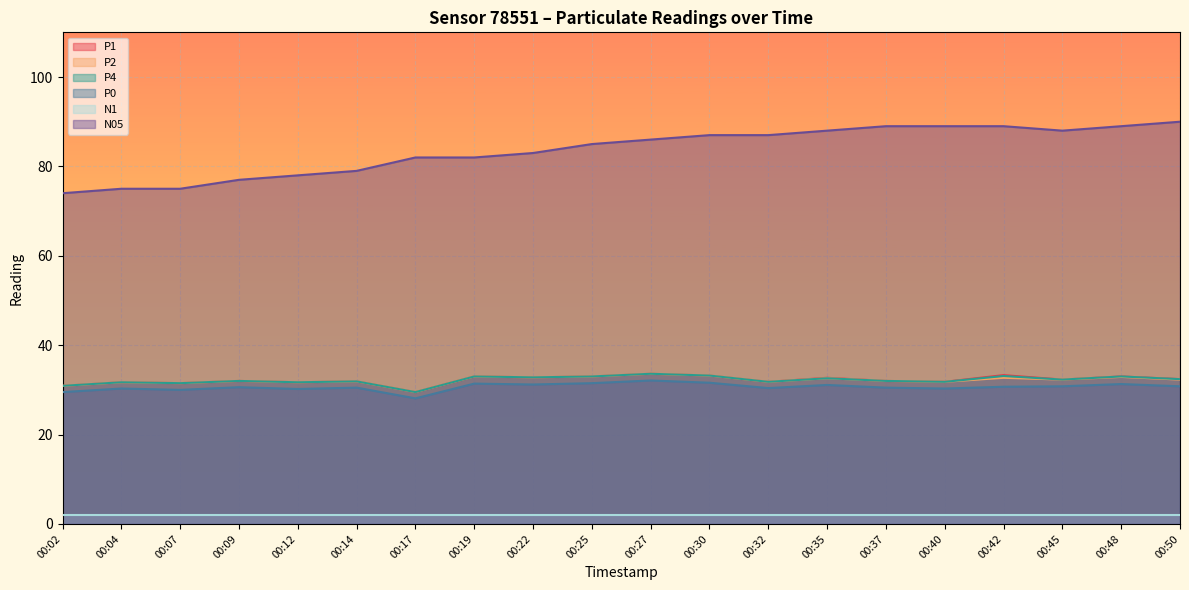

Which series has the widest spread of values?

N05